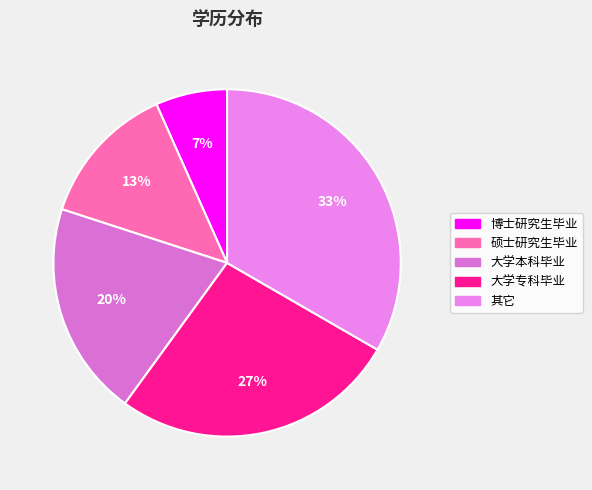

How many slices are in this pie chart?

5